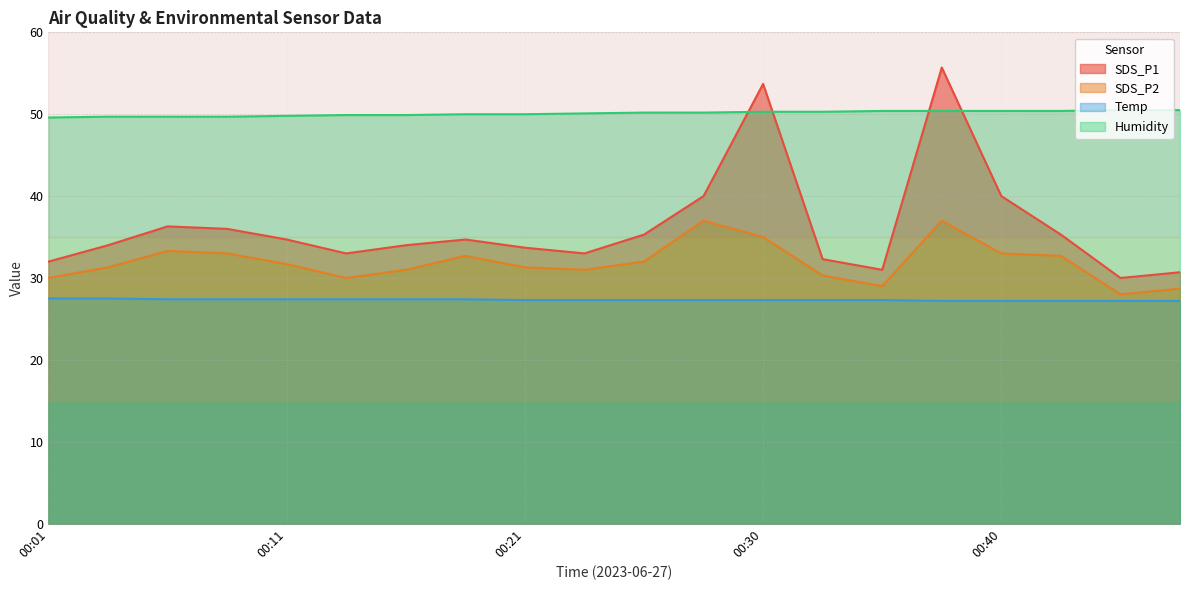

How many data points in SDS_P1 are less than 34?

8